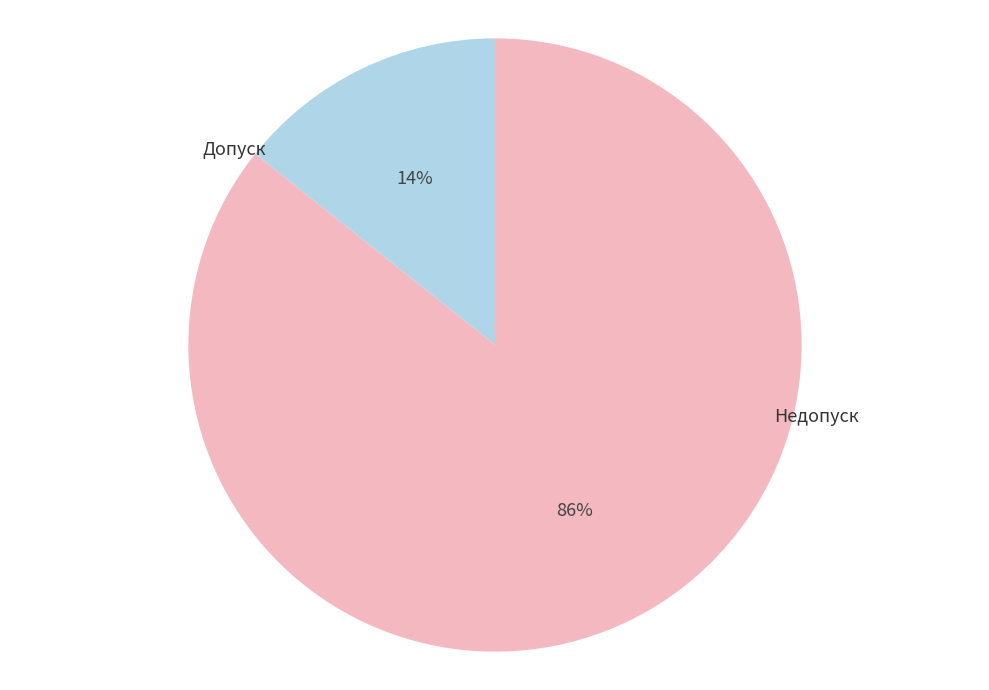

Which has a higher value, Допуск or Недопуск?

Недопуск